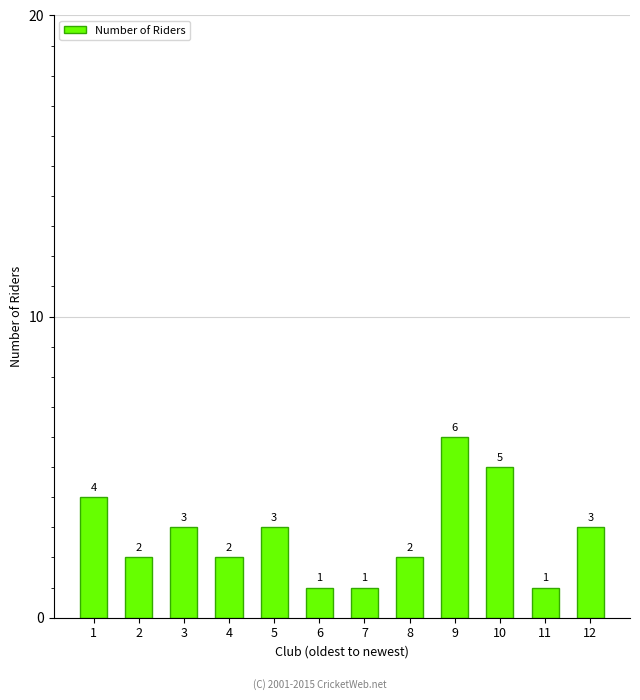

Where does the data first go above 3?

1